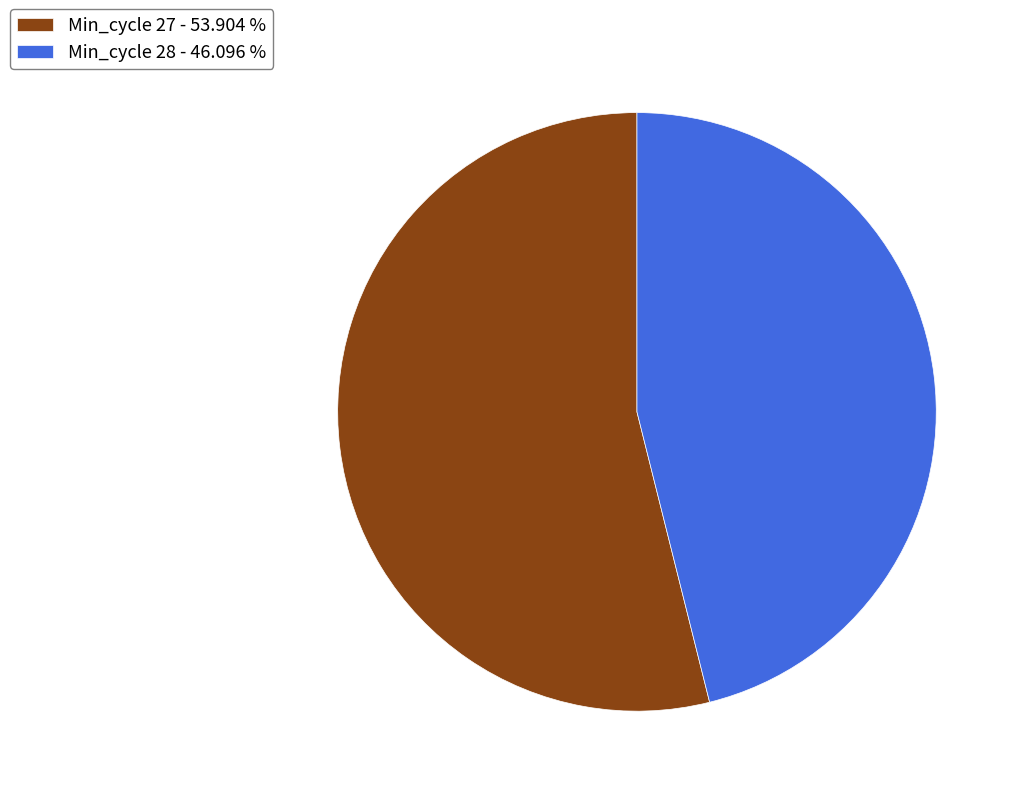

Do Min_cycle 28 - 46.096 % and Min_cycle 27 - 53.904 % together represent more than half of the pie?

Yes